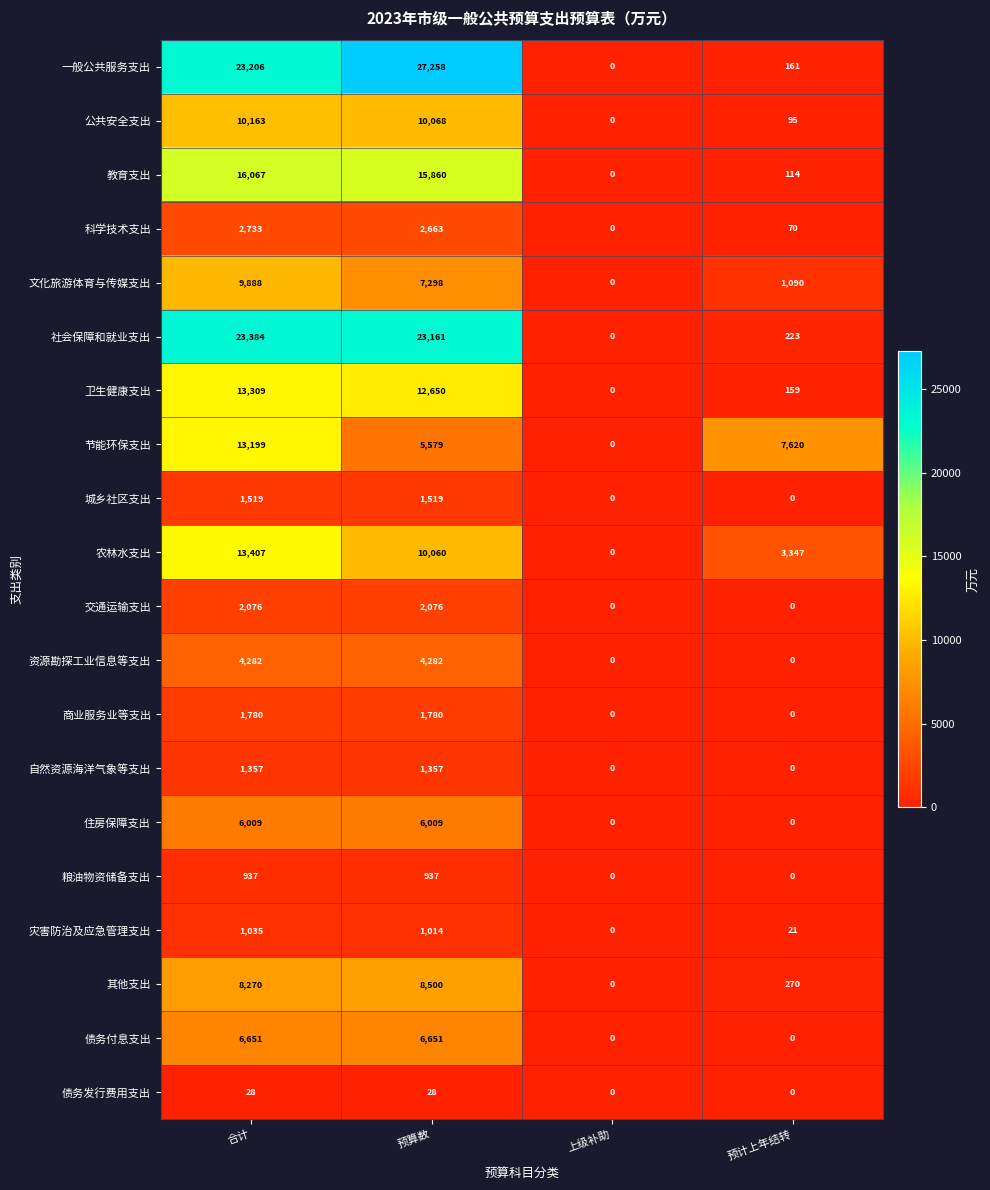

What value does the 商业服务业等支出 series have at 预算数?

1780